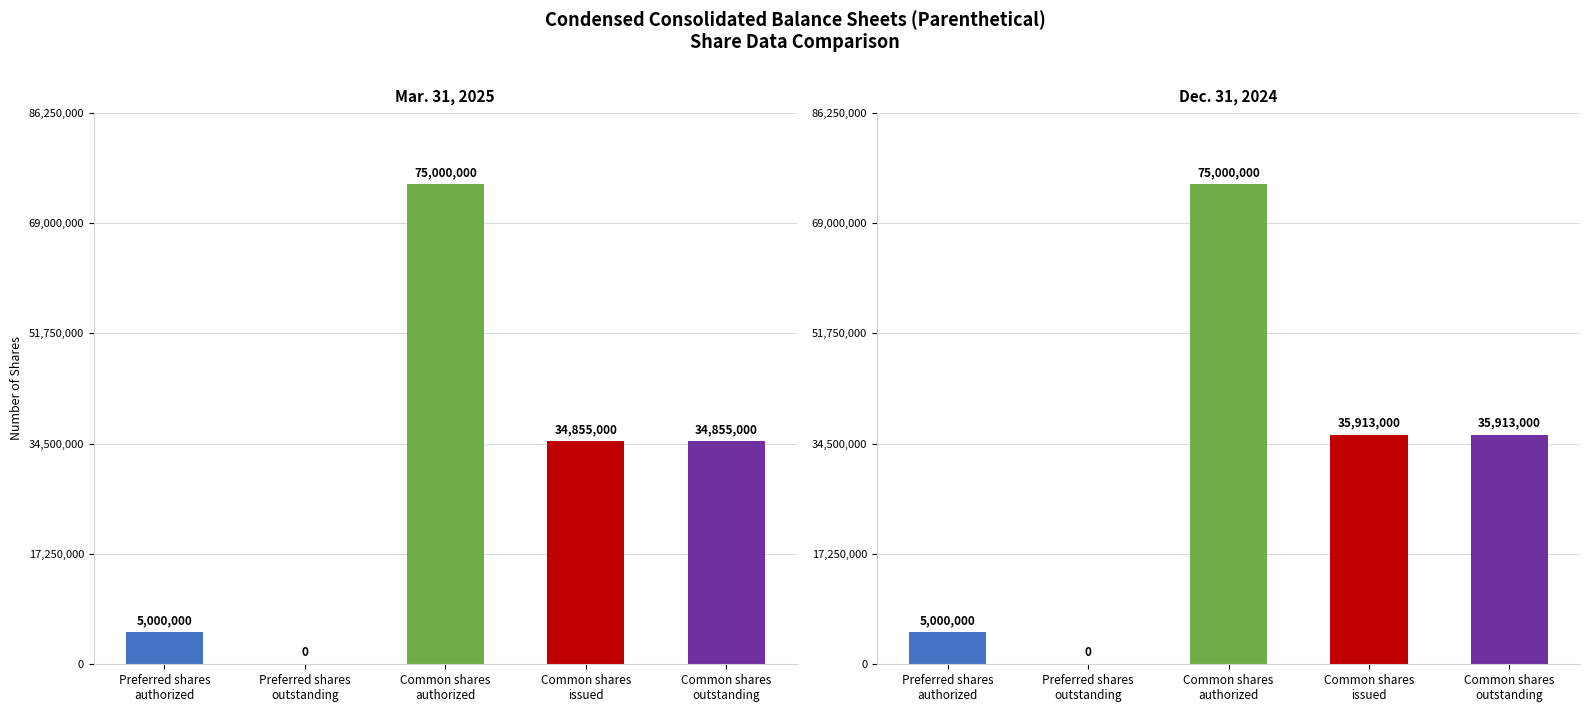

What are all the series names shown in the legend?

Mar. 31, 2025, Dec. 31, 2024